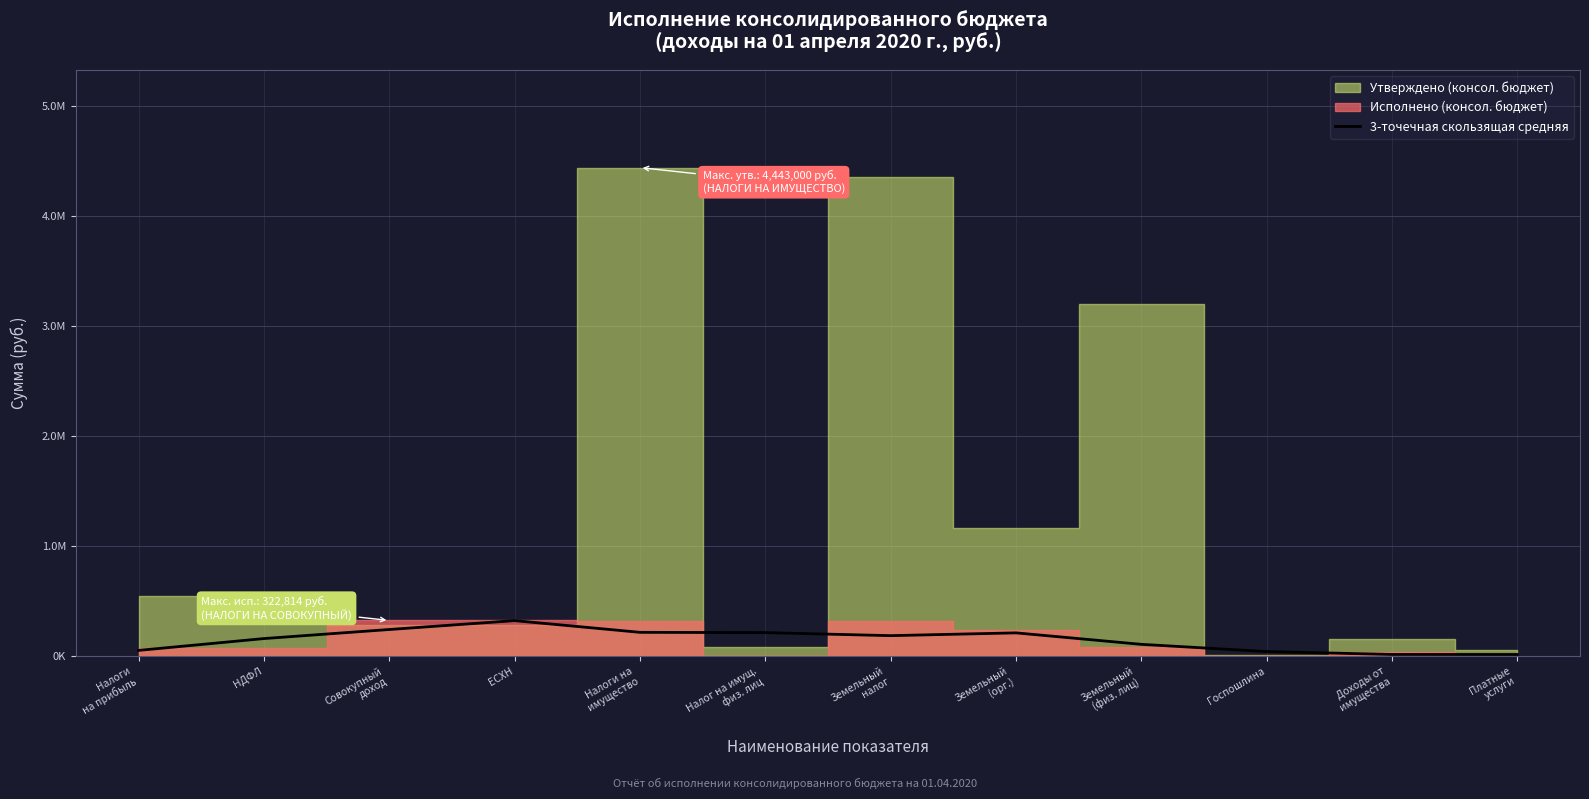

Is it true that the value at Совокупный
доход is 333366.7?

False